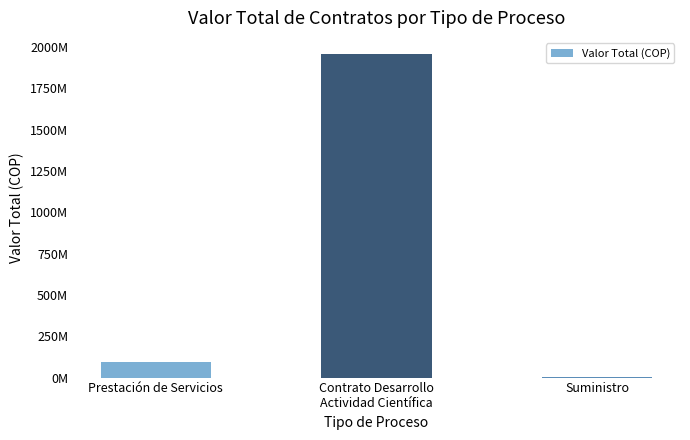

Reading left to right, transcribe all the data shown in this chart.

Prestación de Servicios=95714113	Contrato Desarrollo
Actividad Científica=1958272169	Suministro=6031933